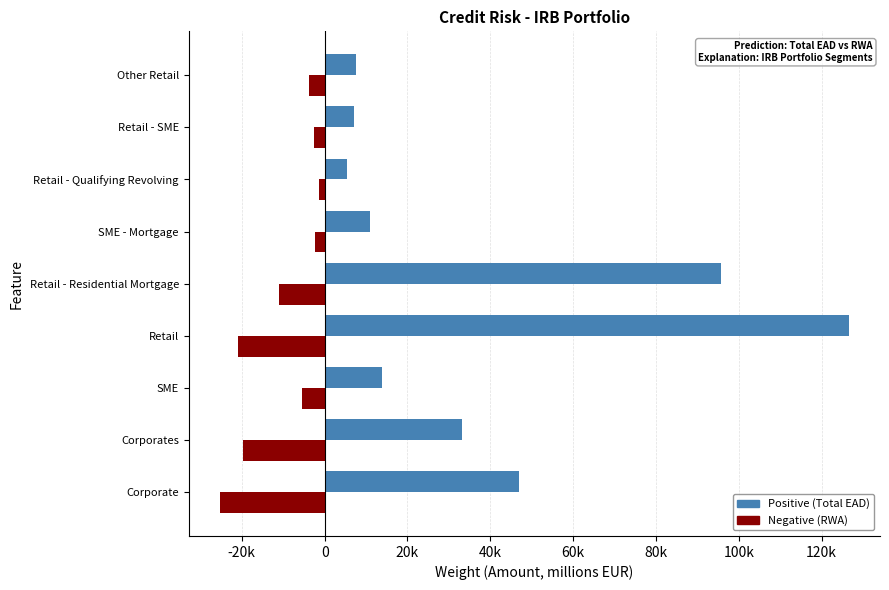

How many bars are there in each group?

2